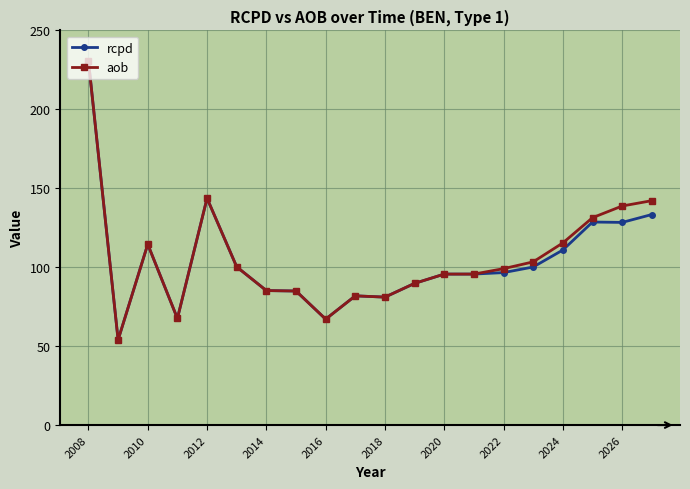

What is the value of the rcpd point at the 14th from the left?

95.6